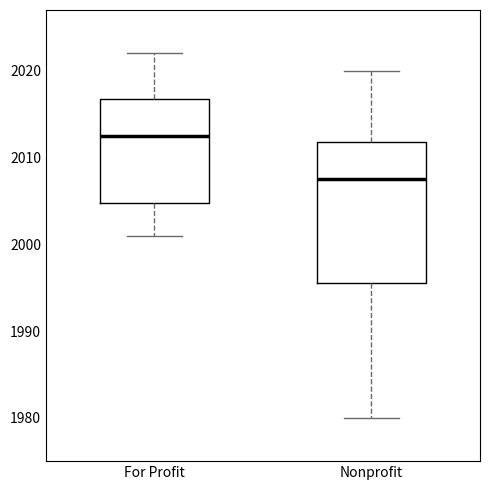

Where does the median line of the box for For Profit sit on the y-axis? The values are not printed on the chart, so give them approximately, as read against the axis.

2013